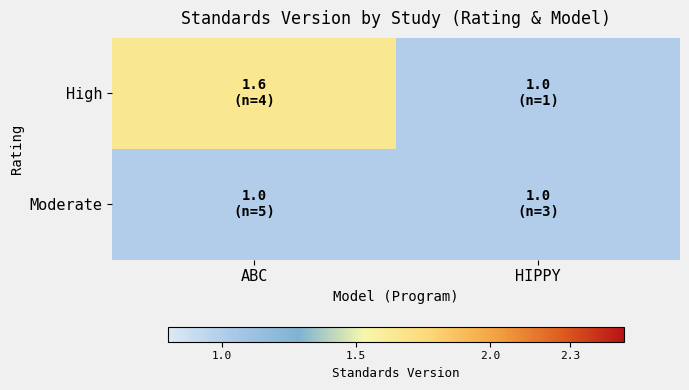

What is the smallest value displayed?

1.0